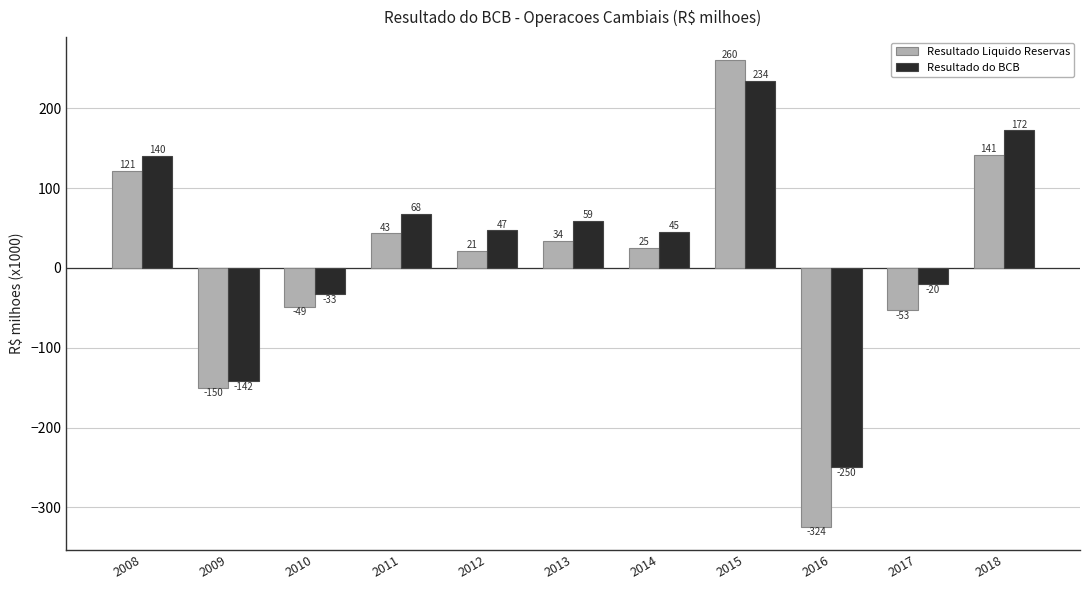

What are all the series names shown in the legend?

Resultado Liquido Reservas, Resultado do BCB